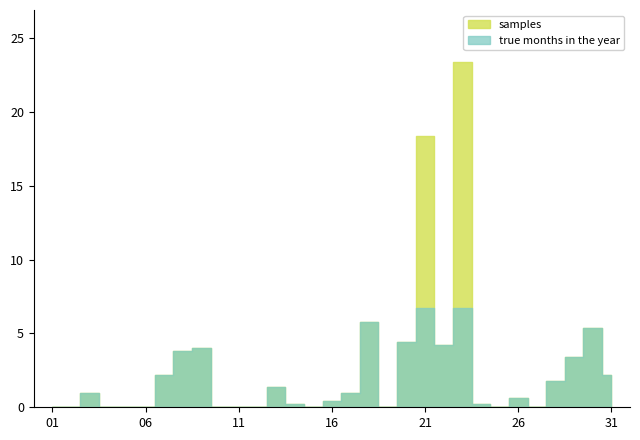

How many values are above zero?

19